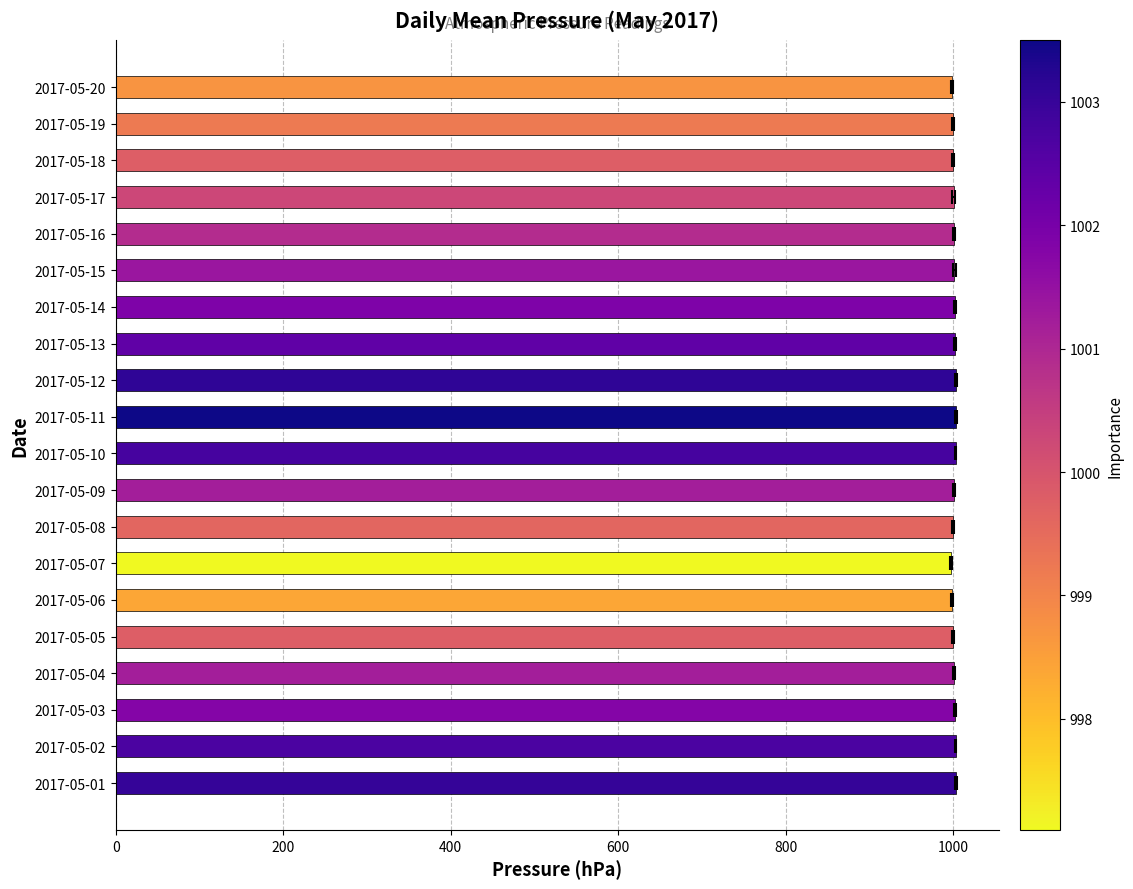

How many data points are above 1001?

11